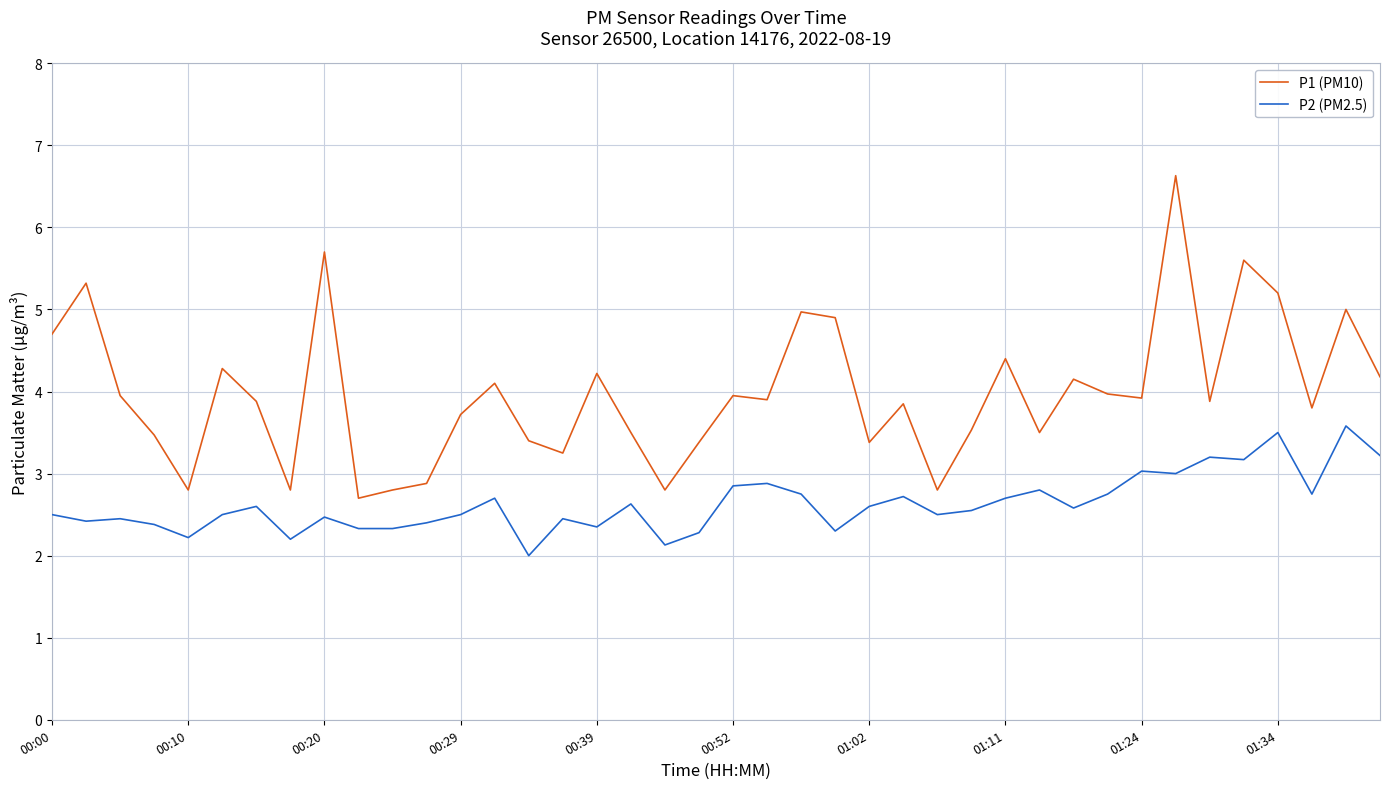

Rank the series by their average value, from lowest to highest.

P2 (PM2.5), P1 (PM10)